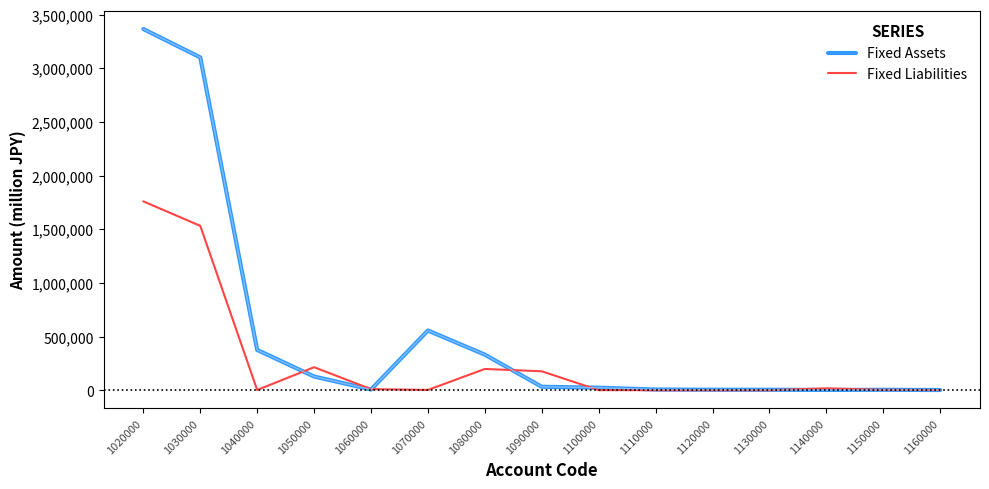

Is it true that Fixed Liabilities equals 296751 at 1090000?

False